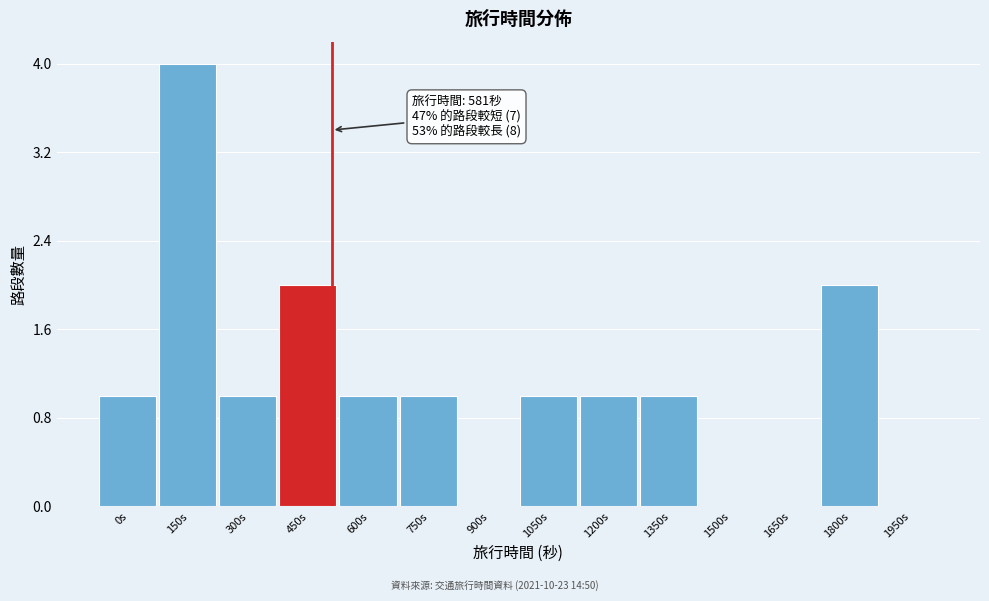

Reading left to right, list all the values displayed in this chart.

0s=1	150s=4	300s=1	450s=2	600s=1	750s=1	900s=0	1050s=1	1200s=1	1350s=1	1500s=0	1650s=0	1800s=2	1950s=0